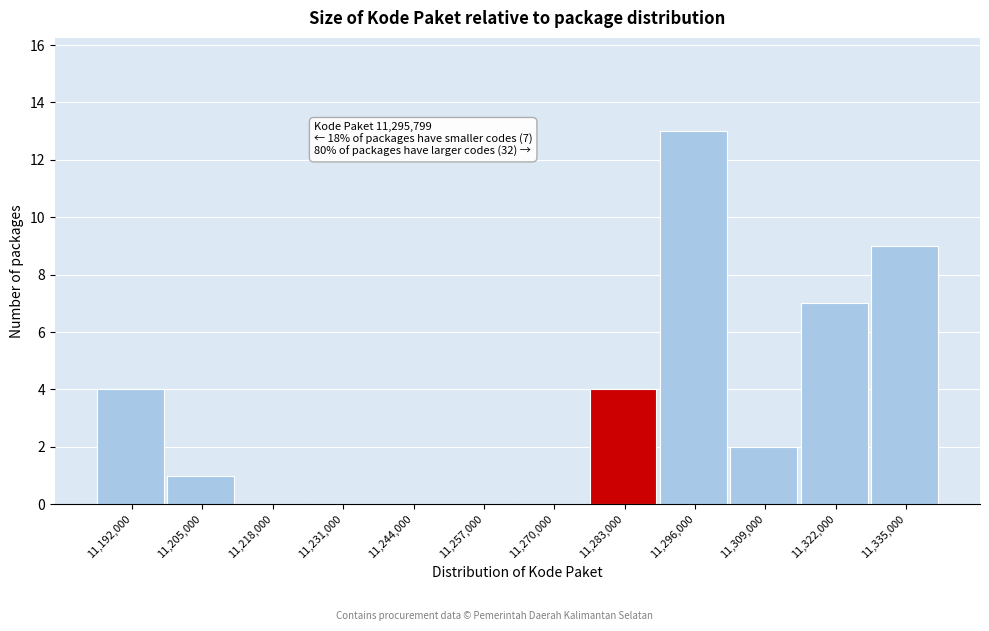

Reading right to left, what are all the values shown in this chart?

11,335,000=9	11,322,000=7	11,309,000=2	11,296,000=13	11,283,000=4	11,270,000=0	11,257,000=0	11,244,000=0	11,231,000=0	11,218,000=0	11,205,000=1	11,192,000=4